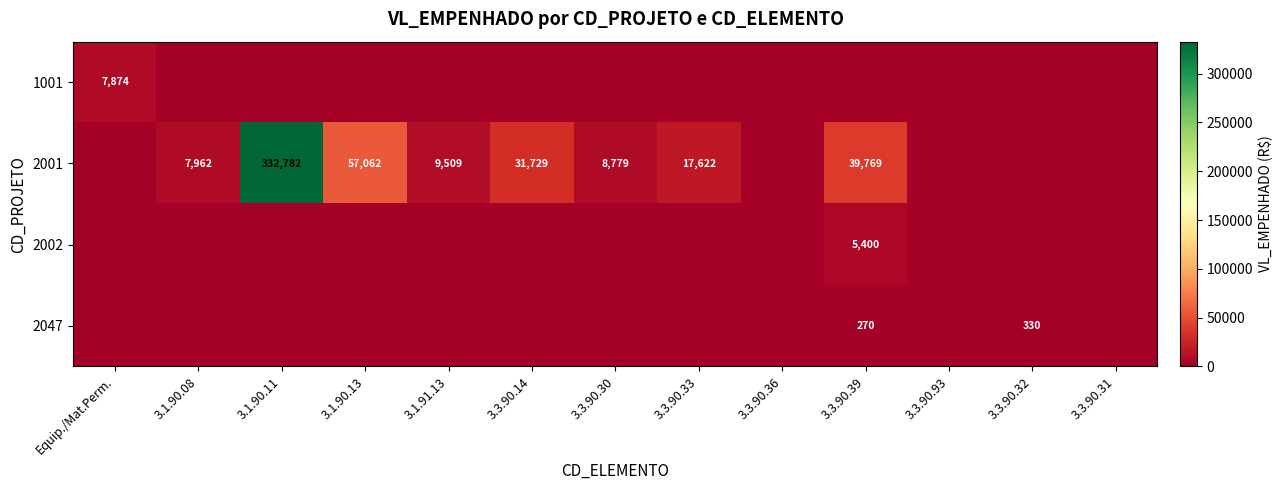

What is the highest value of the 2047 series?

330.0